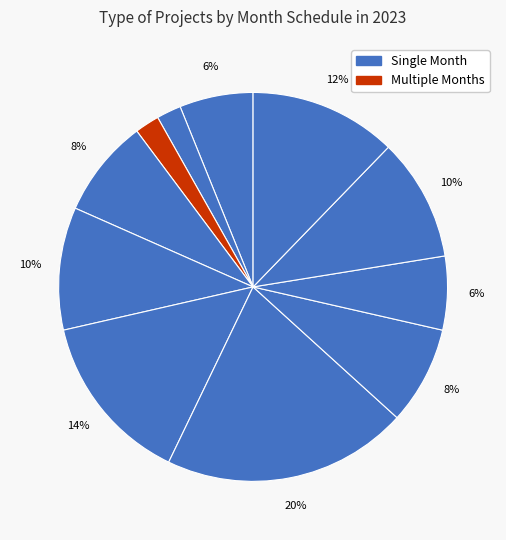

Count the number of slices in the pie.

11